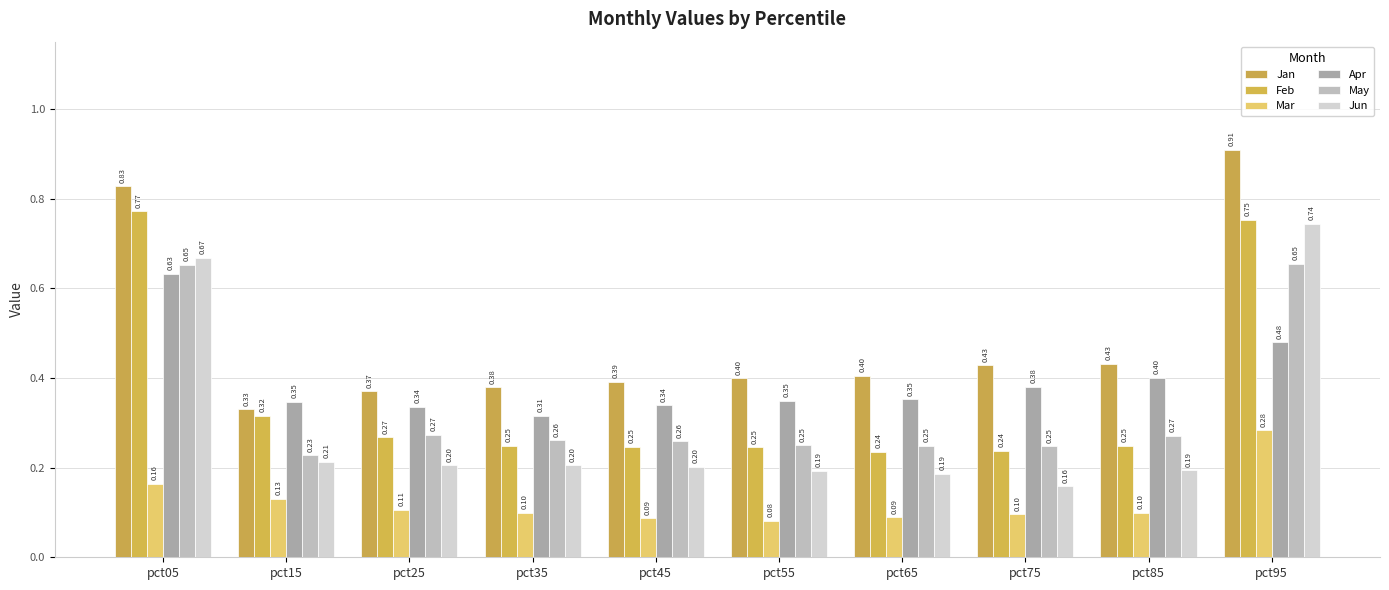

Rank the series by their maximum value, from lowest to highest.

Mar, Apr, May, Jun, Feb, Jan